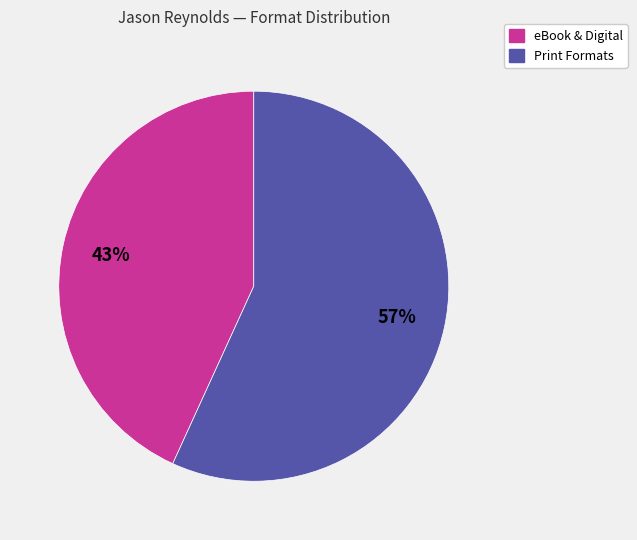

To the nearest percent, what is the difference between the largest and smallest slice percentages?

14%